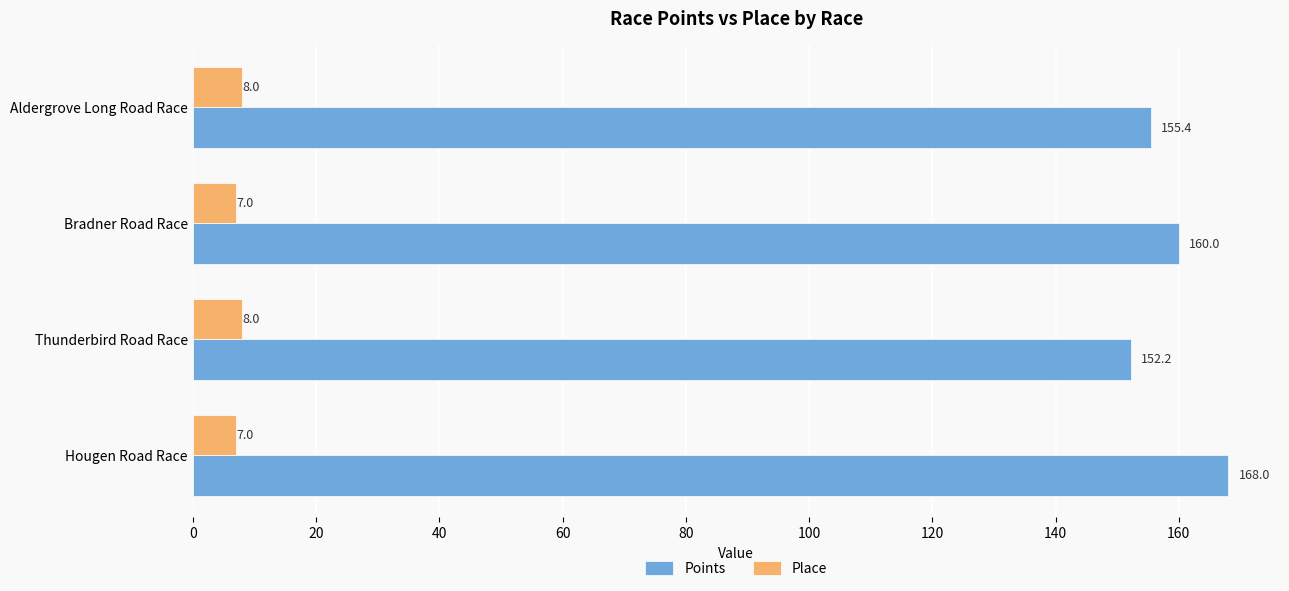

Rank the series by their average value, from lowest to highest.

Place, Points